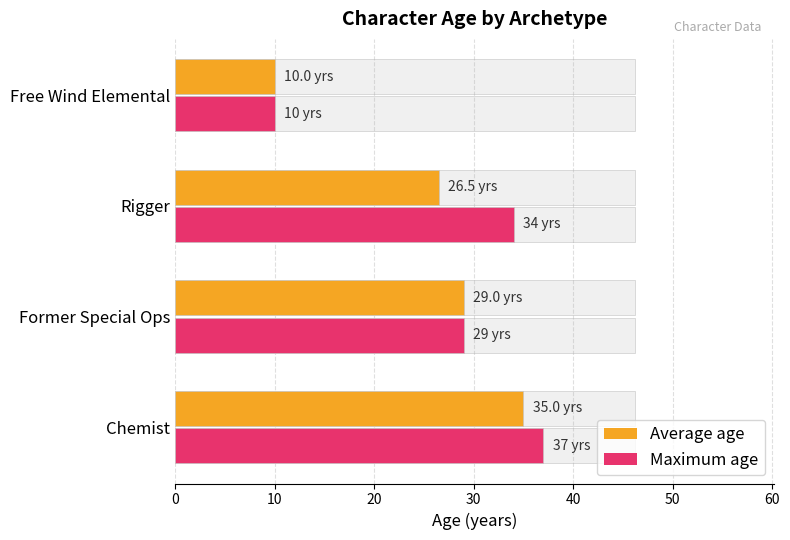

Which series has the widest spread of values?

Maximum age